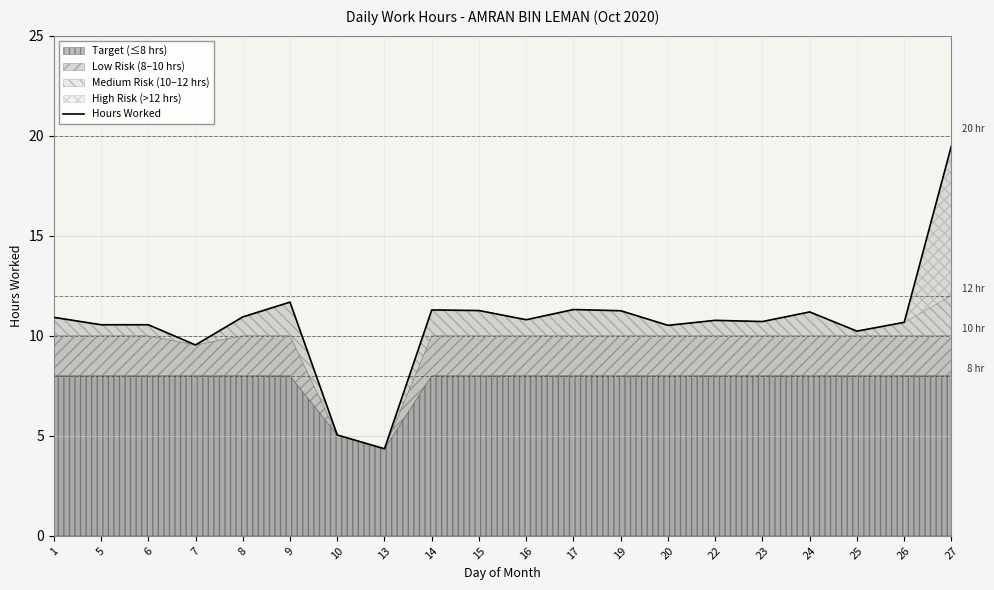

True or false: Hours Worked has a value of 10.5 at 20.

True